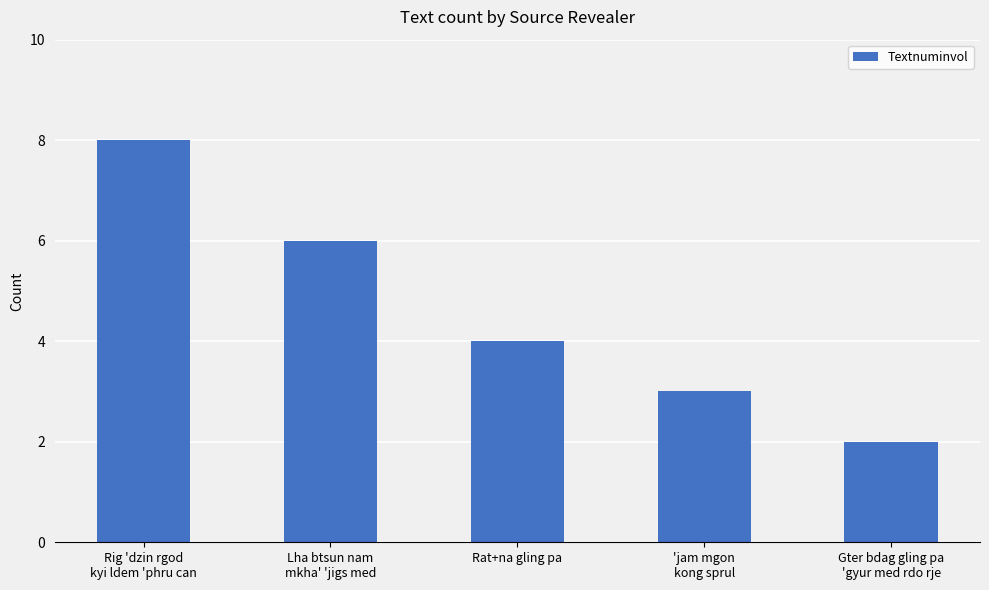

At which label does the data first exceed 4?

Rig 'dzin rgod
kyi ldem 'phru can